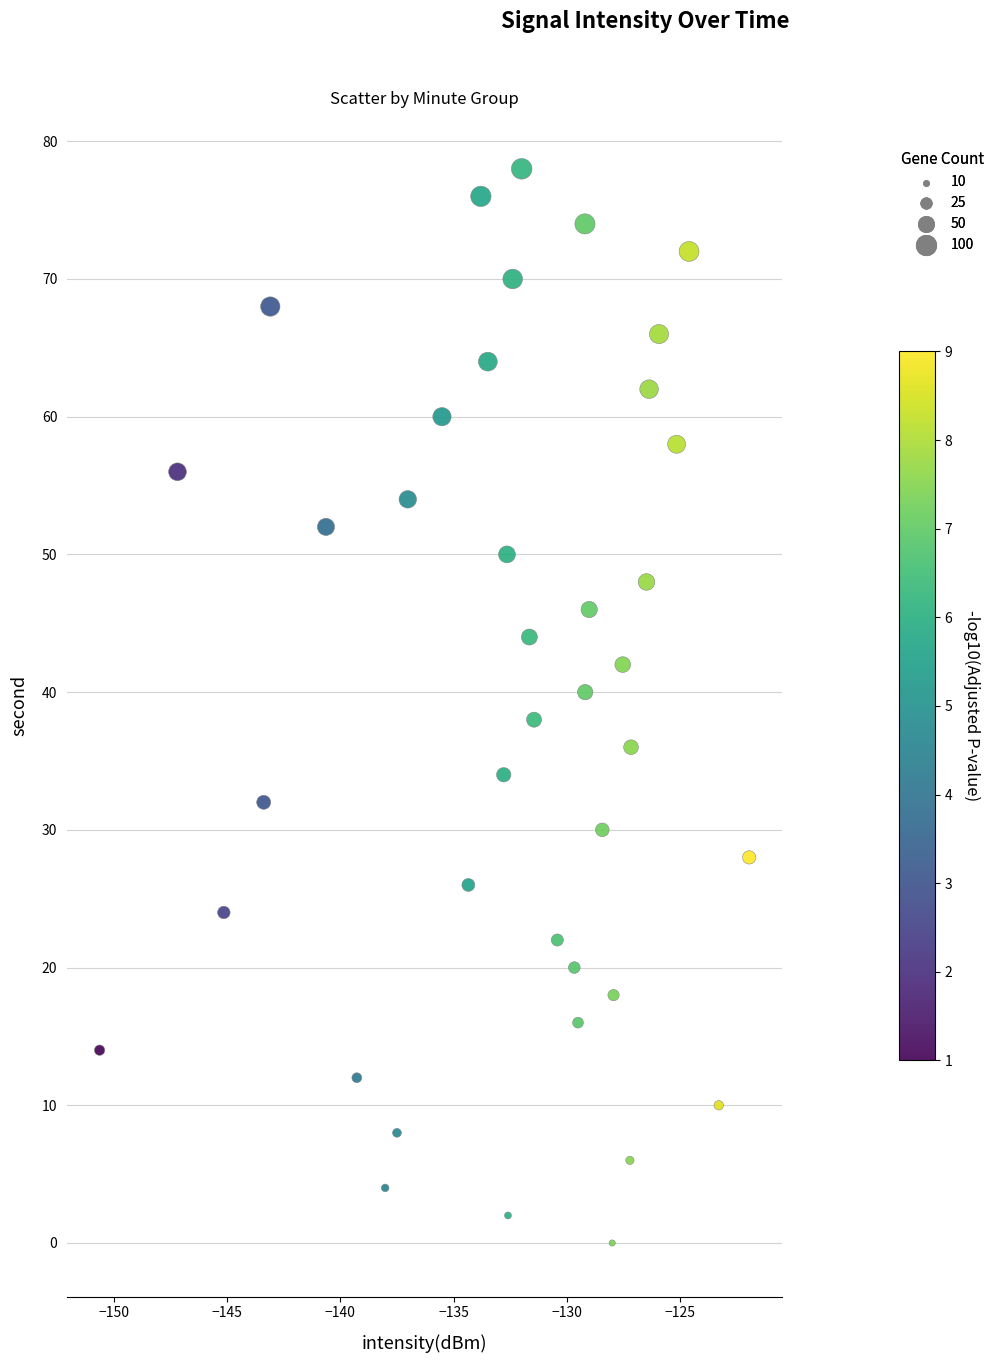

What is the range of Y values (max minus min)?

78